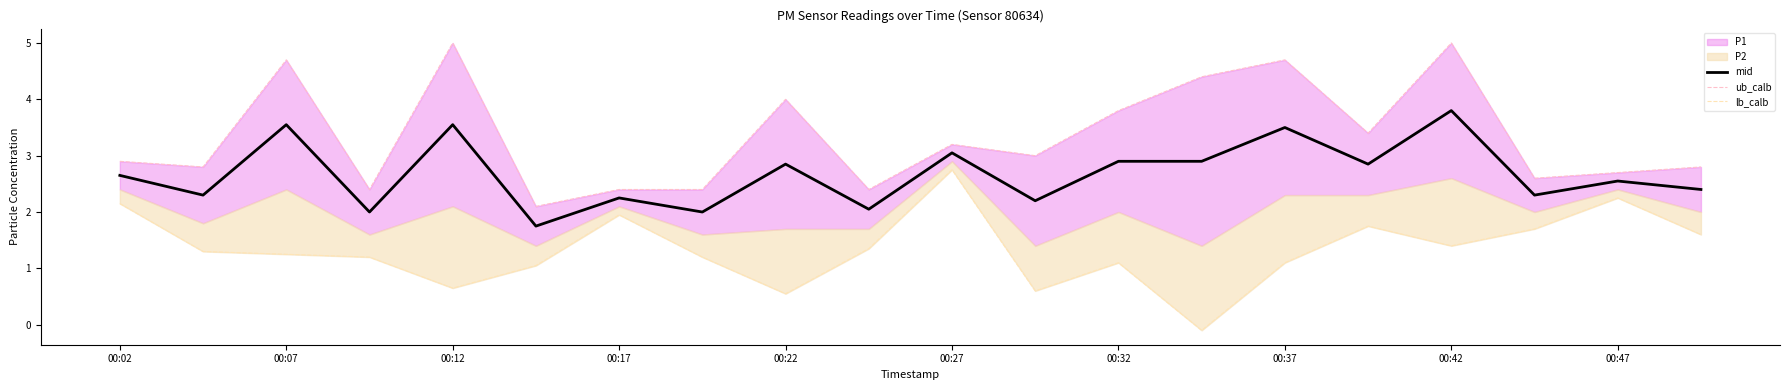

Which category has the highest value in the mid series?

00:42